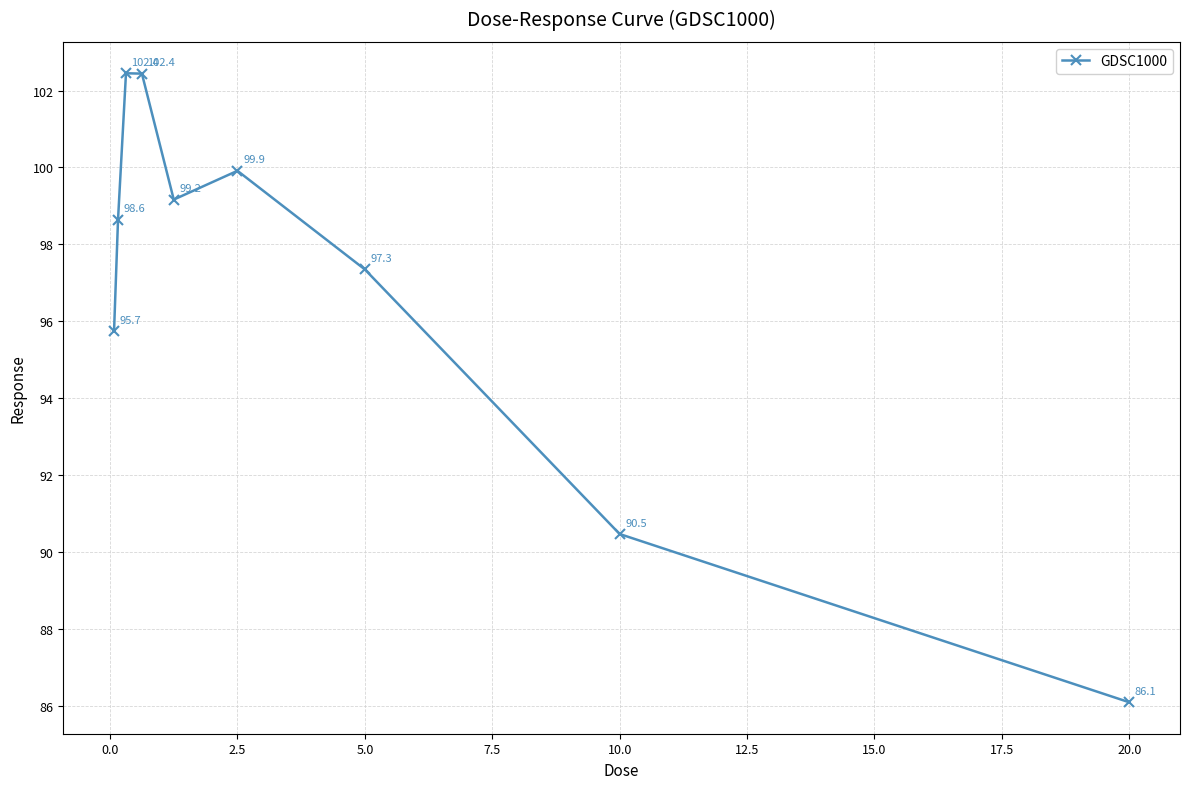

Reading left to right, transcribe all the data shown in this chart.

95.7	98.6	102.4	102.4	99.2	99.9	97.3	90.5	86.1